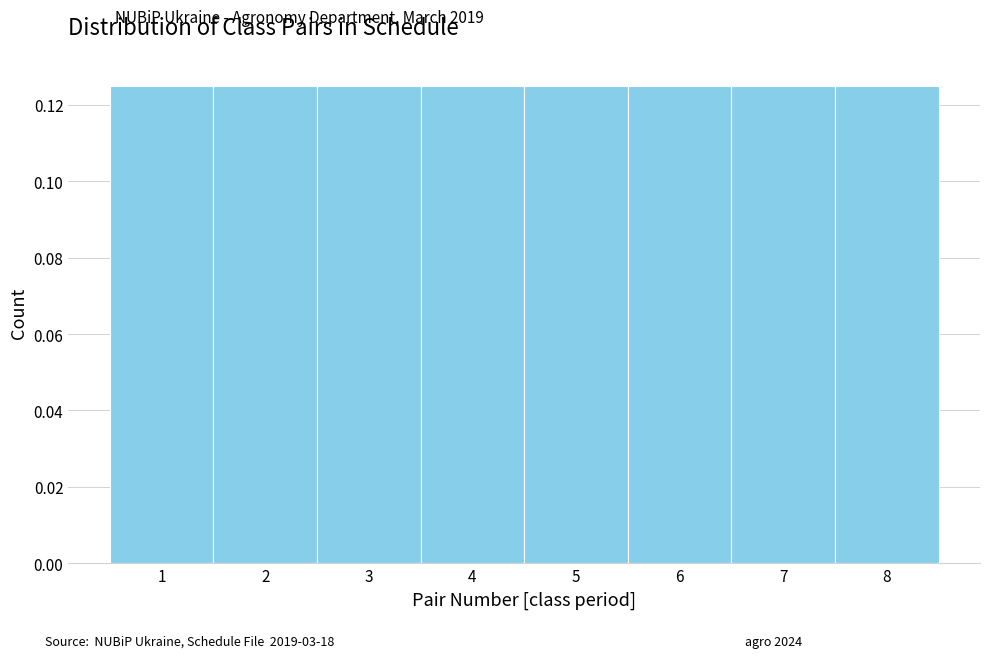

Reading left to right, transcribe this chart: for each bar, give the range it covers on the x-axis and its height. The values are not printed on the chart, so give them approximately, as read against the axis.

0.5 to 1.5: 0.126
1.5 to 2.5: 0.126
2.5 to 3.5: 0.126
3.5 to 4.5: 0.126
4.5 to 5.5: 0.126
5.5 to 6.5: 0.126
6.5 to 7.5: 0.126
7.5 to 8.5: 0.126